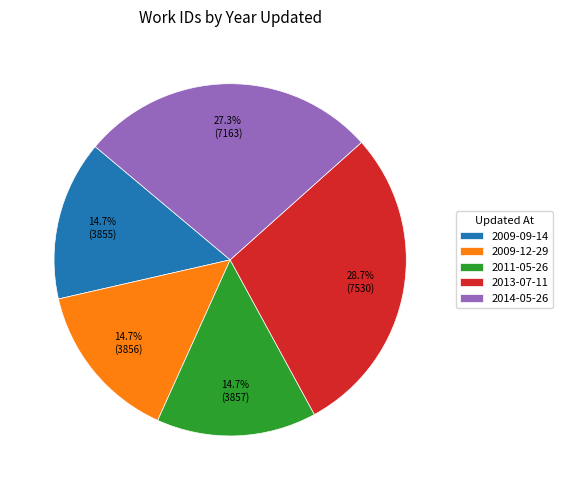

Which slice is the largest?

2013-07-11